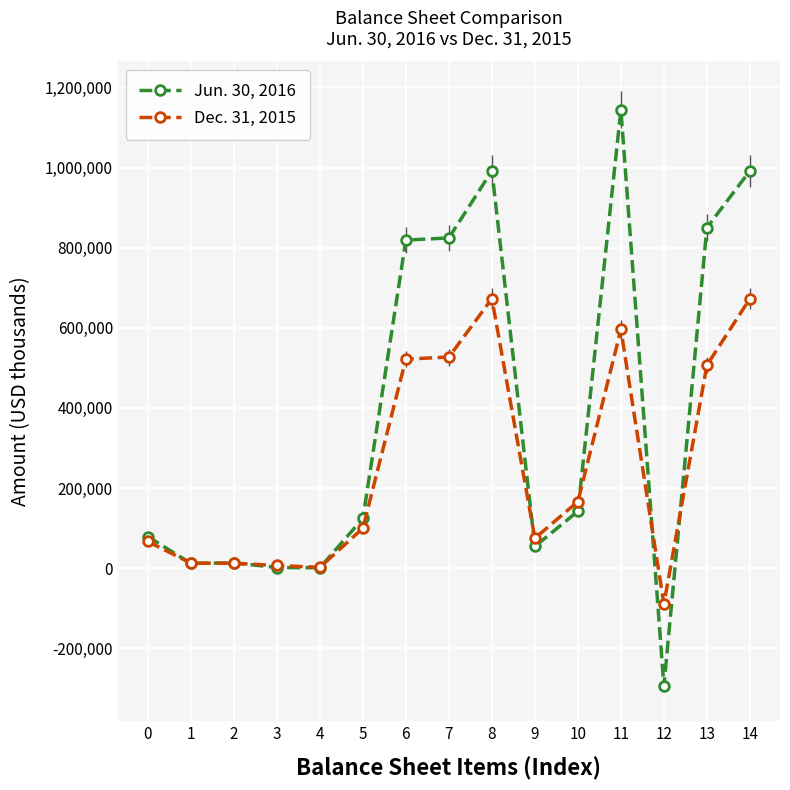

What is the value of the Jun. 30, 2016 point at the 6th from the left?

124073